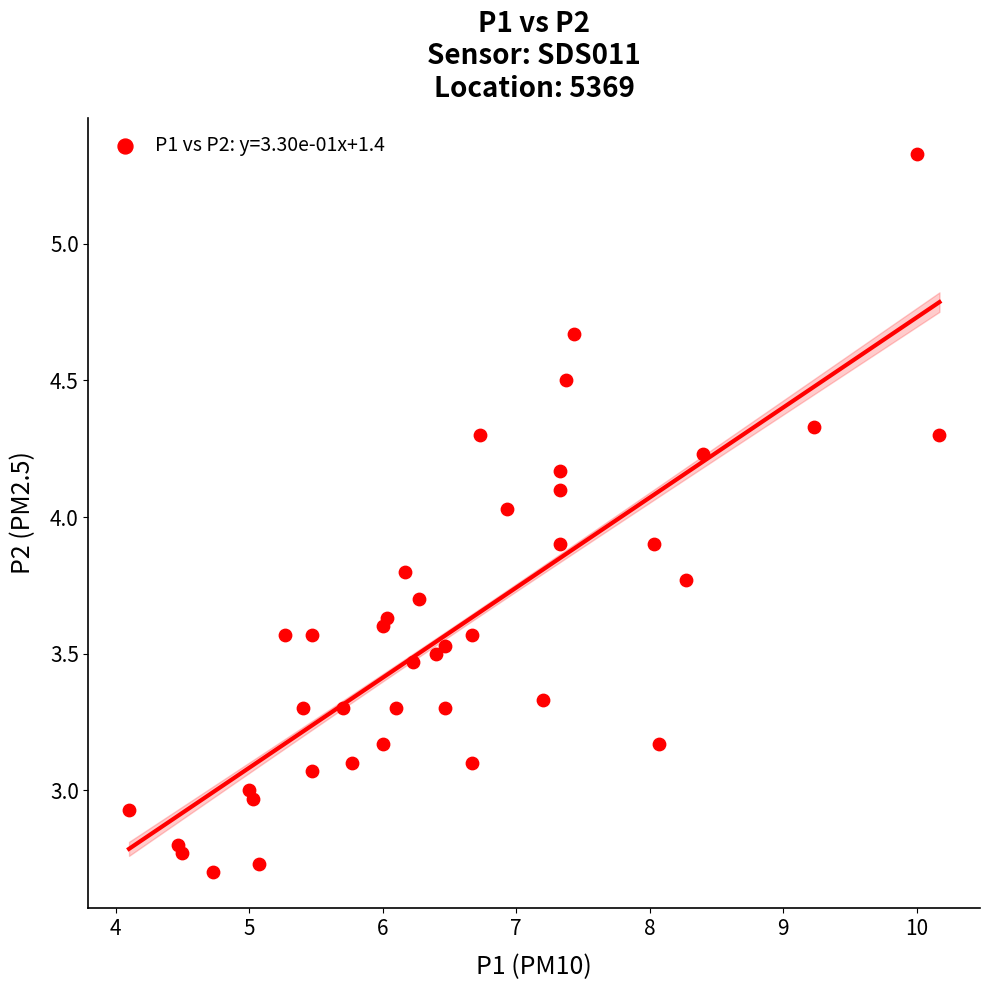

What is the range of X values (max minus min)?

6.1